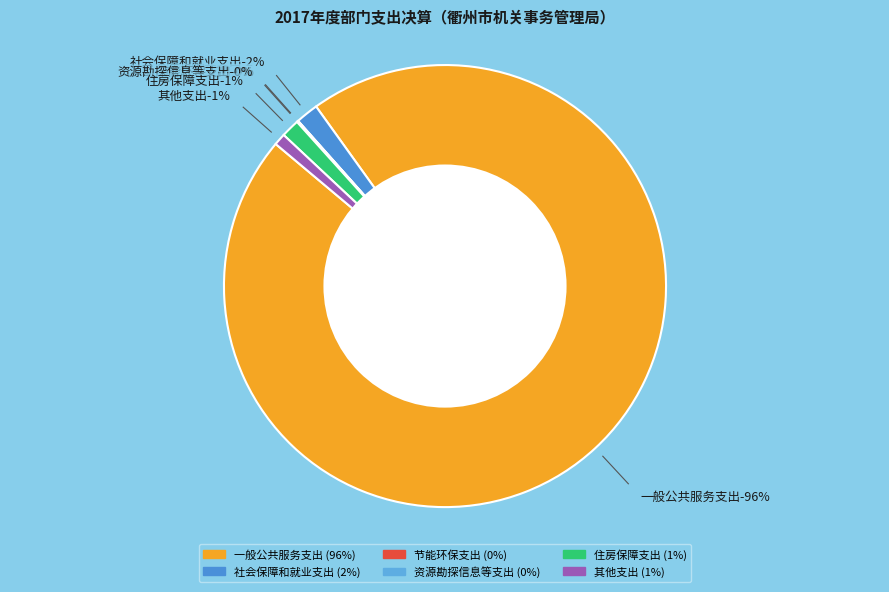

To the nearest percent, what is the combined percentage of 其他支出 and 资源勘探信息等支出?

1%